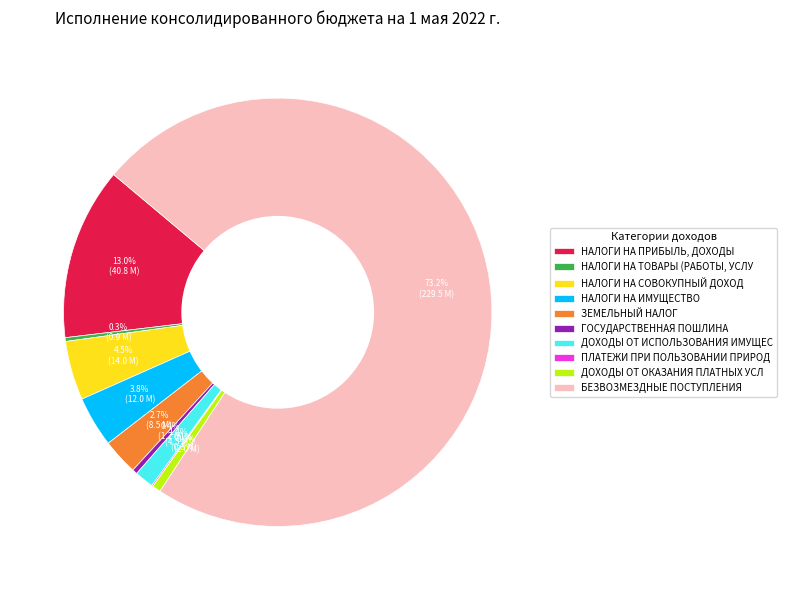

Which has a higher value, ДОХОДЫ ОТ ИСПОЛЬЗОВАНИЯ ИМУЩЕС or БЕЗВОЗМЕЗДНЫЕ ПОСТУПЛЕНИЯ?

БЕЗВОЗМЕЗДНЫЕ ПОСТУПЛЕНИЯ